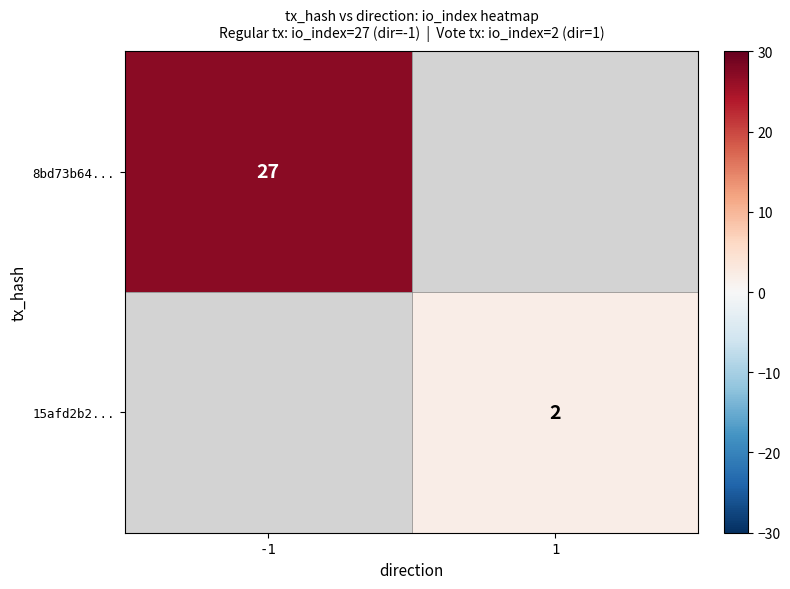

How many categories are shown in the chart?

2